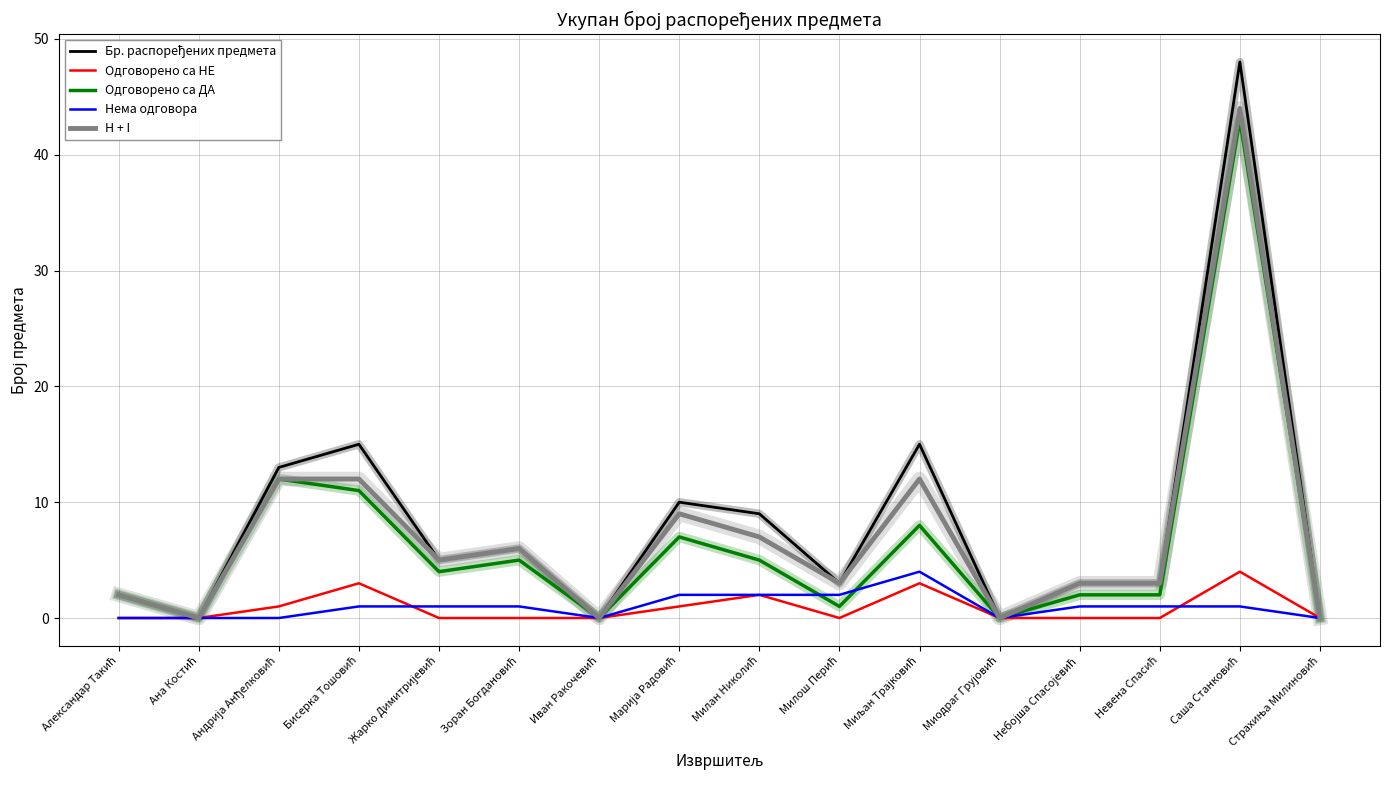

What is the maximum value shown in the chart?

48